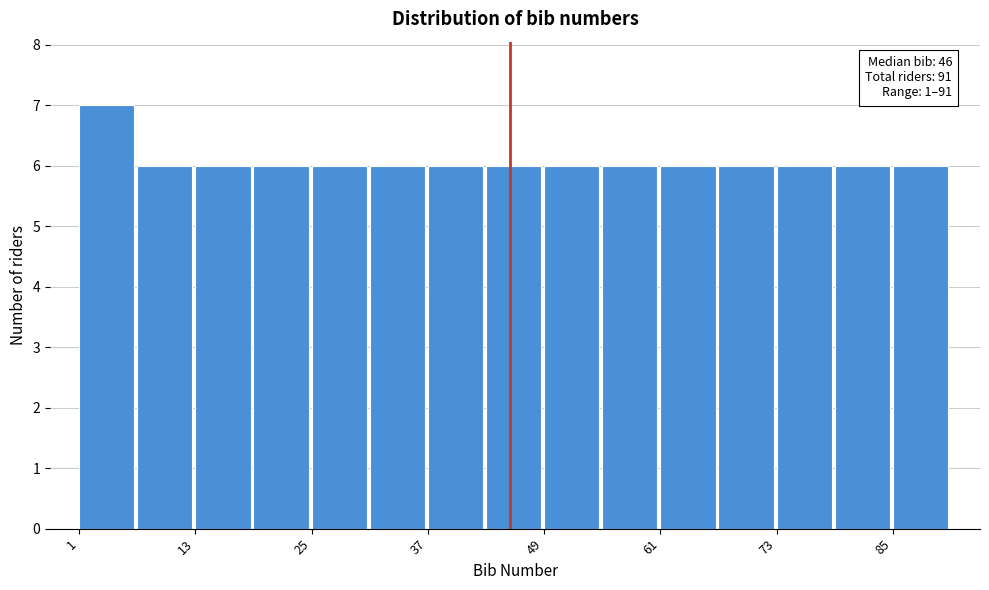

Around what value on the x-axis is the tallest bar? Give the approximate position of its centre, as read against the axis.

4